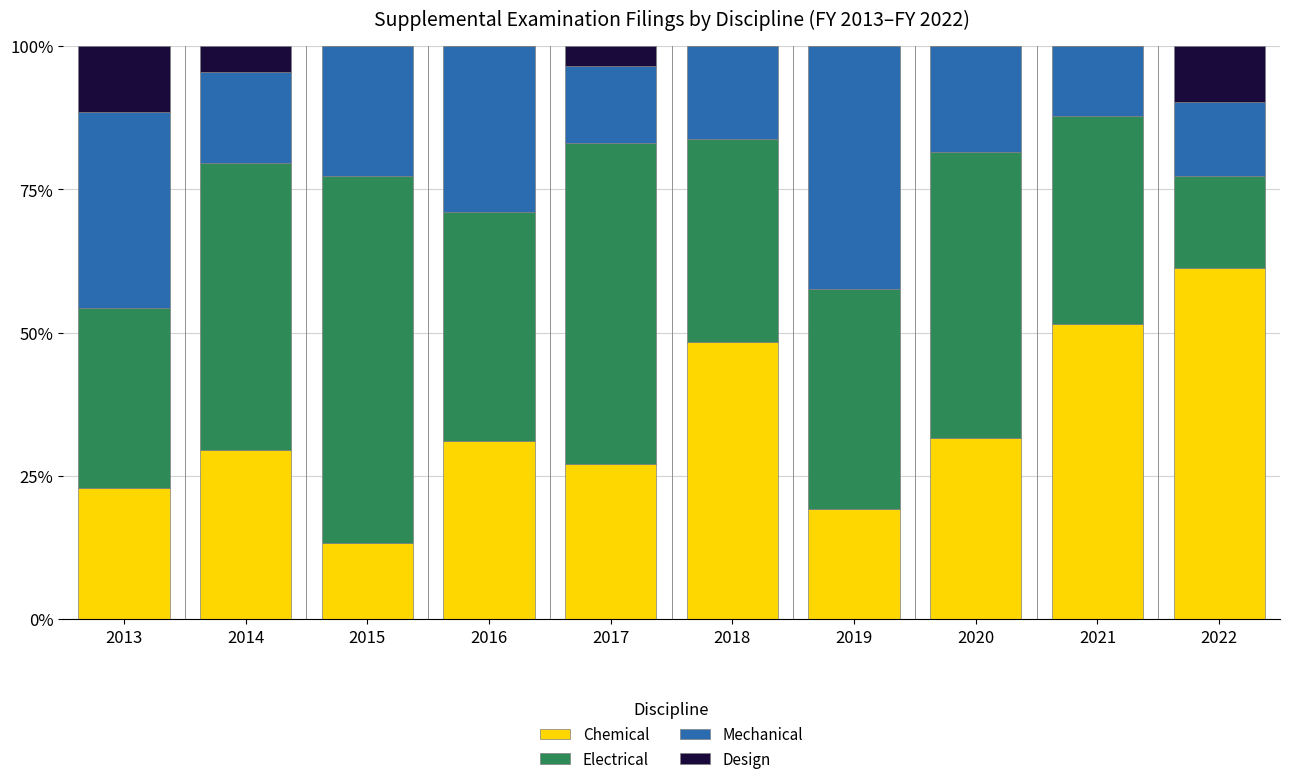

What is the total value across all series at 2013?

100.0